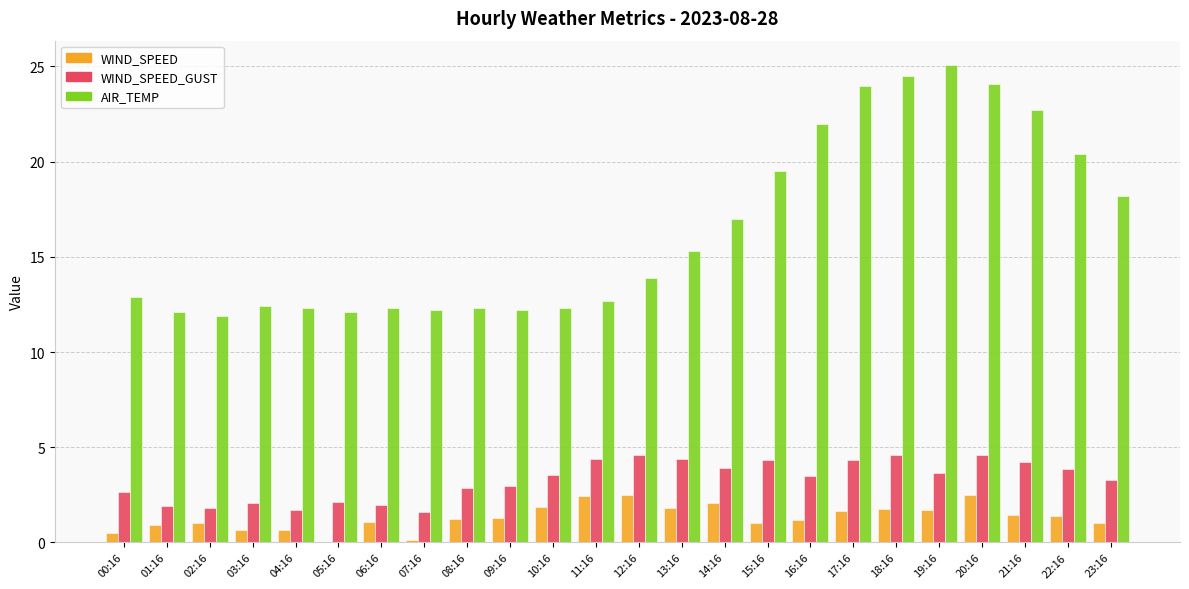

The value of AIR_TEMP at 11:16 is 12.7. True or false?

True